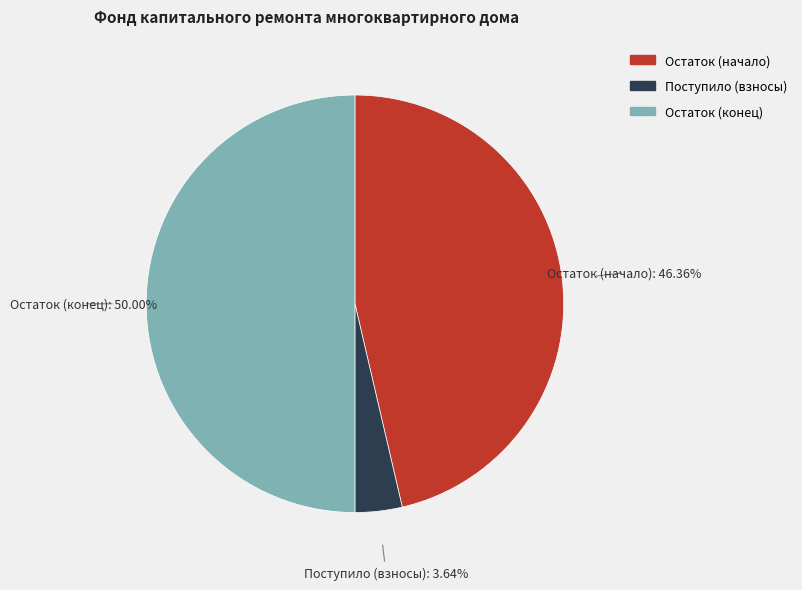

Count the number of slices in the pie.

3